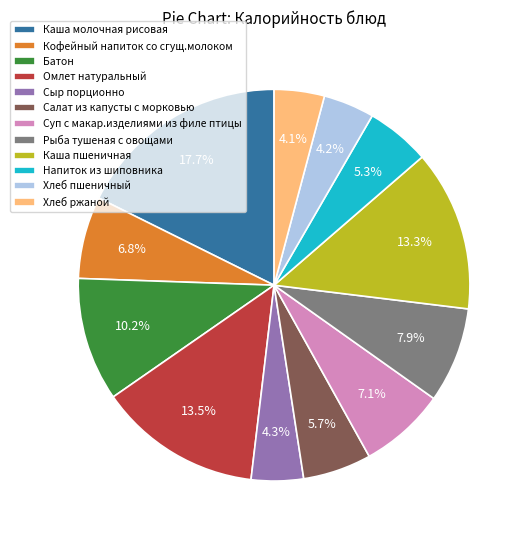

Between Хлеб пшеничный and Рыба тушеная с овощами, which is larger?

Рыба тушеная с овощами